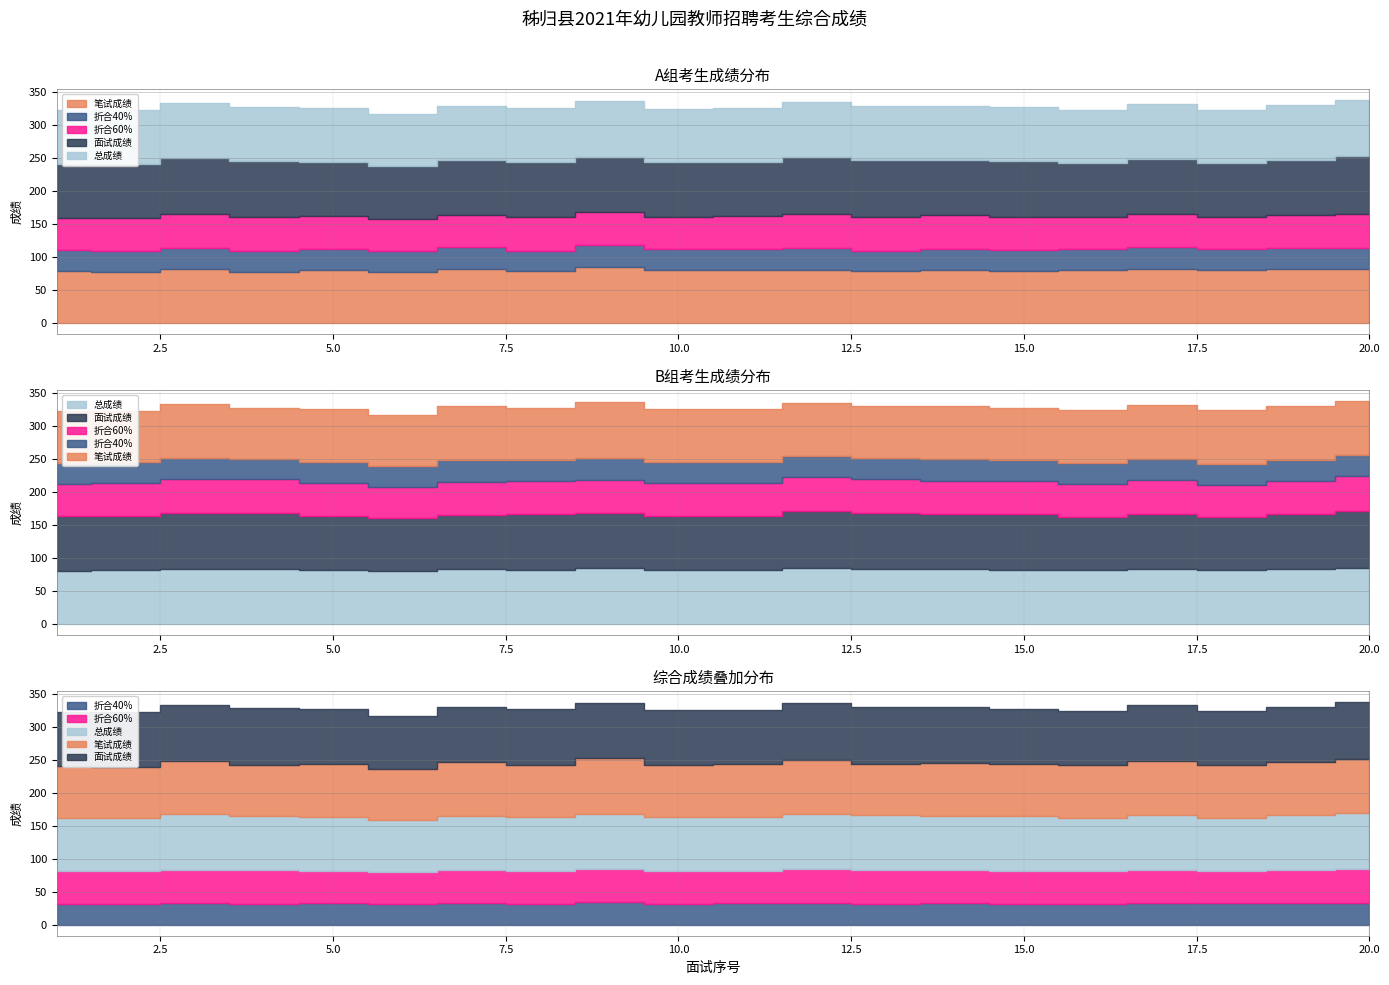

What is the difference between the second highest and second lowest values in the 总成绩 series?

3.4